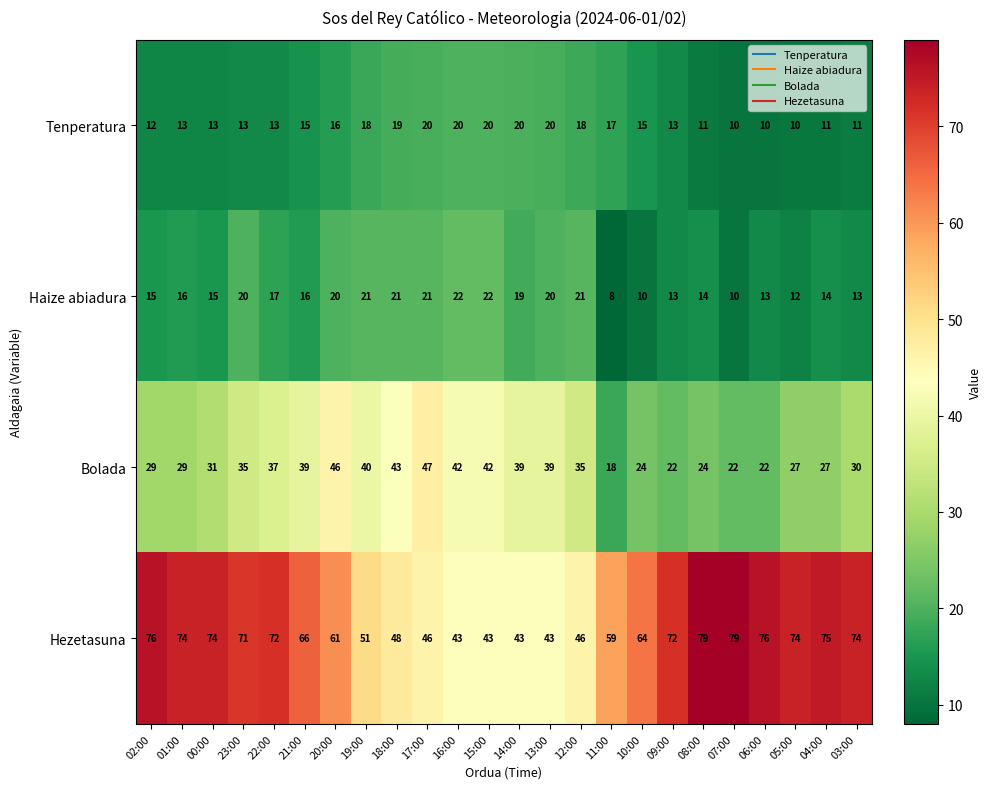

What is the total value across all series at 10:00?

113